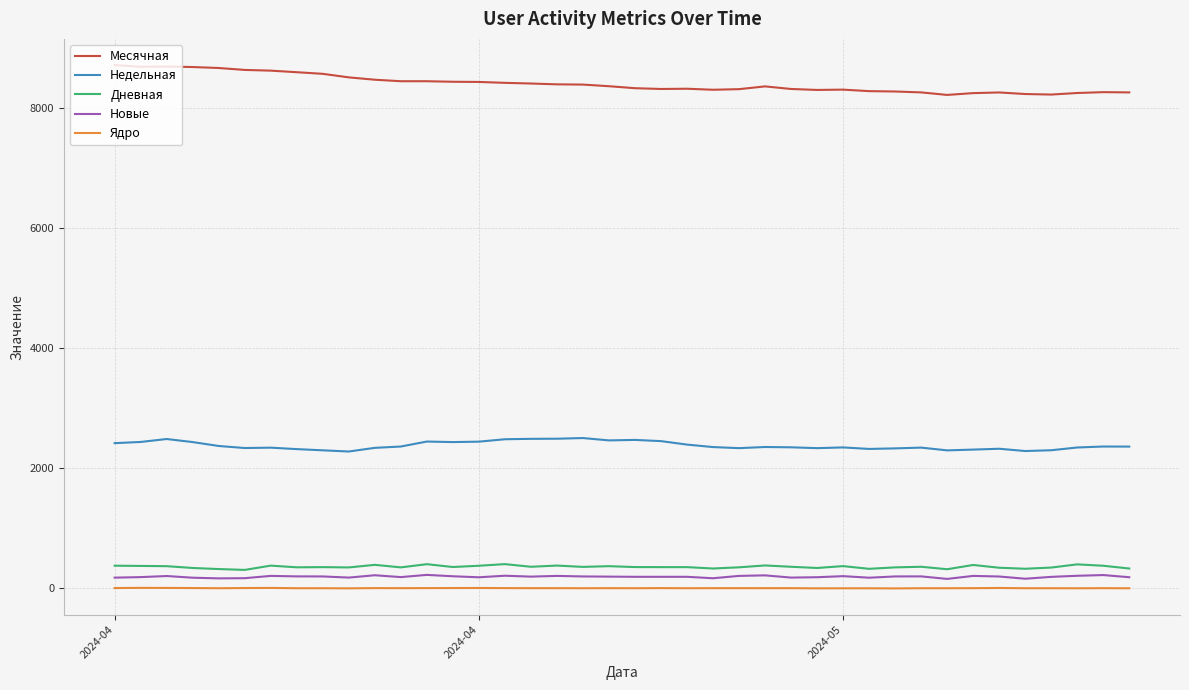

True or false: Новые and Месячная cross at least once.

False